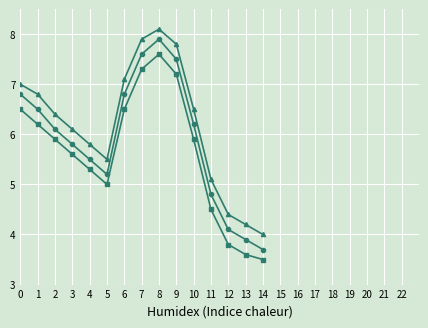

What is the greatest value displayed?

8.1